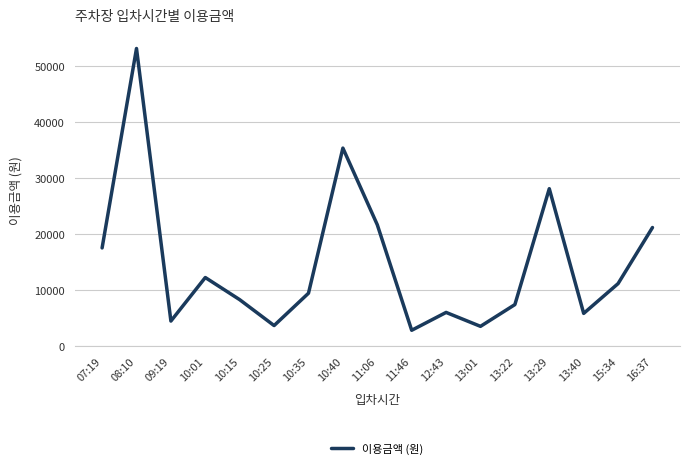

What value does the data have at 07:19, to the nearest 10?

17540